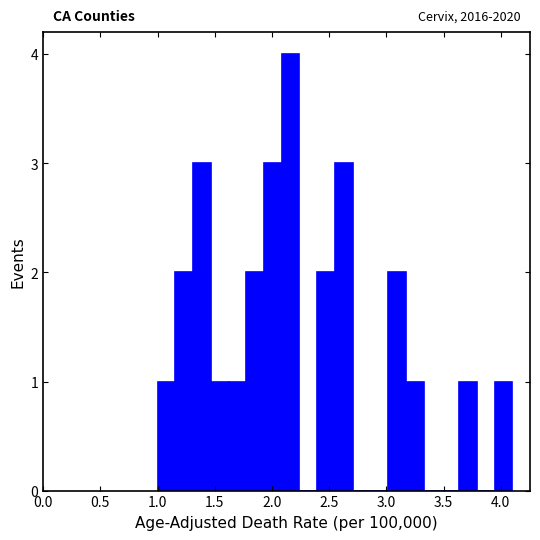

Read against the x-axis, roughly where is the centre of the tallest bar?

2.15